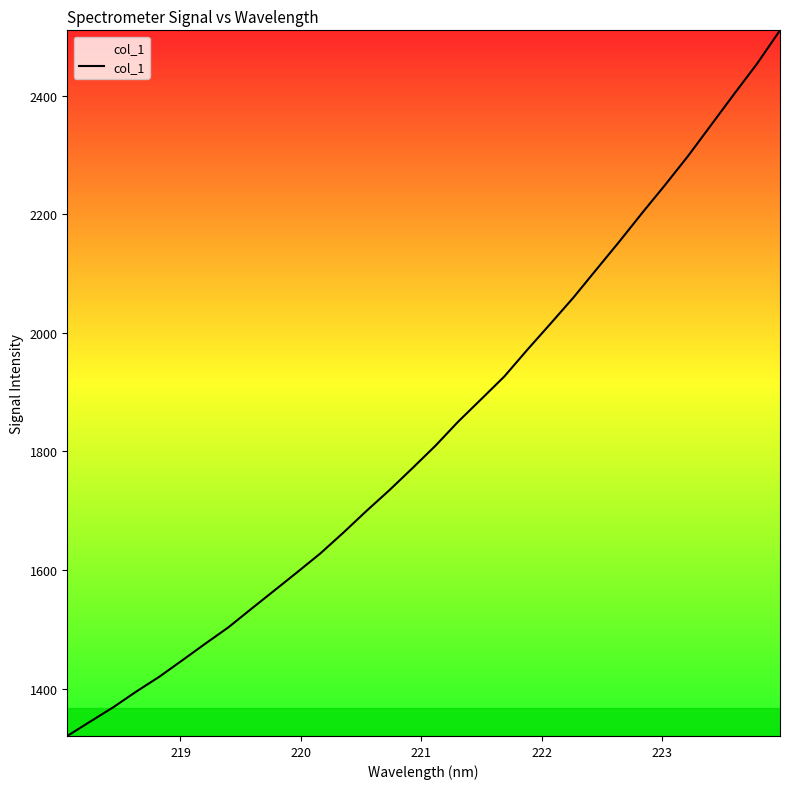

What is the greatest value displayed?

2510.7